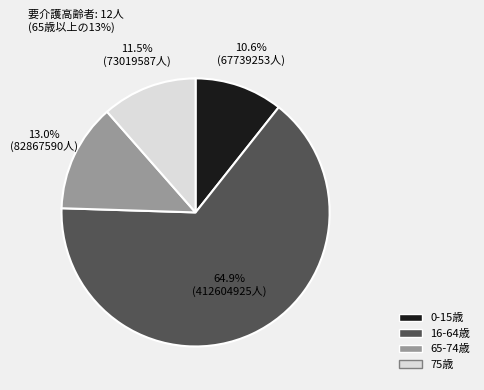

Count the number of slices in the pie.

4